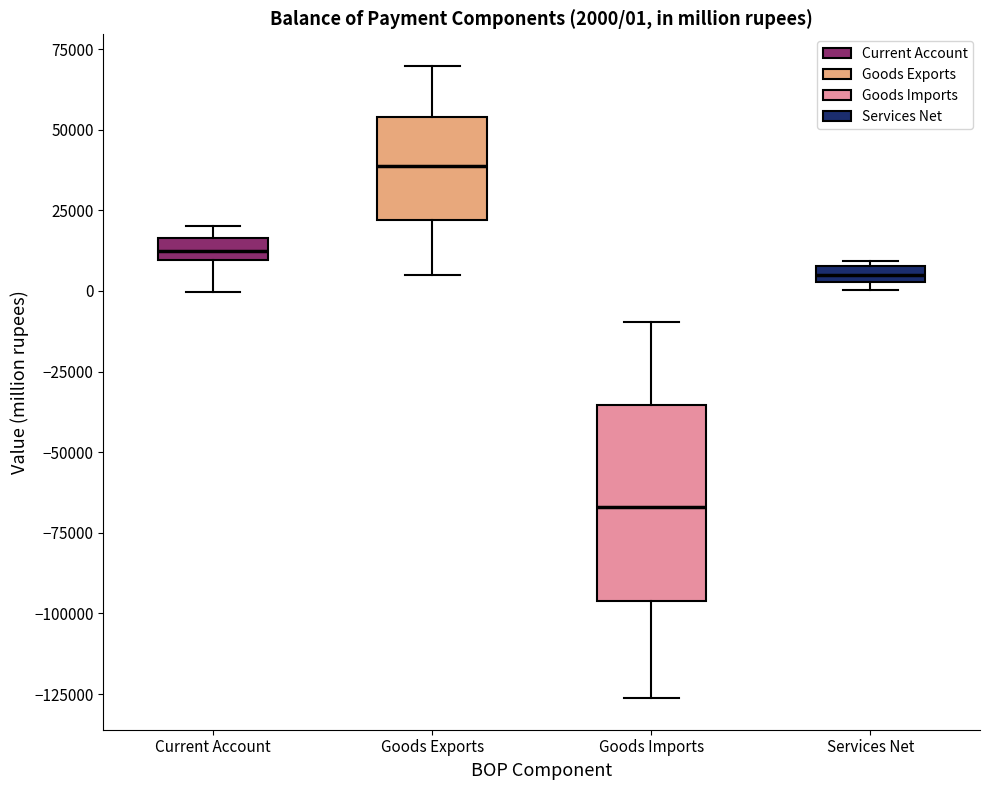

Which box has the lowest median line?

Goods Imports